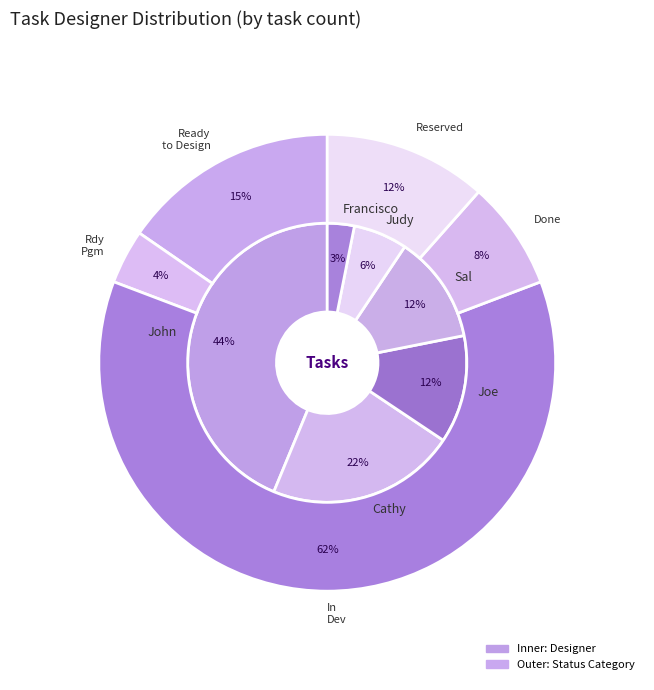

At 2, list the series in order from smallest to largest.

inner, outer